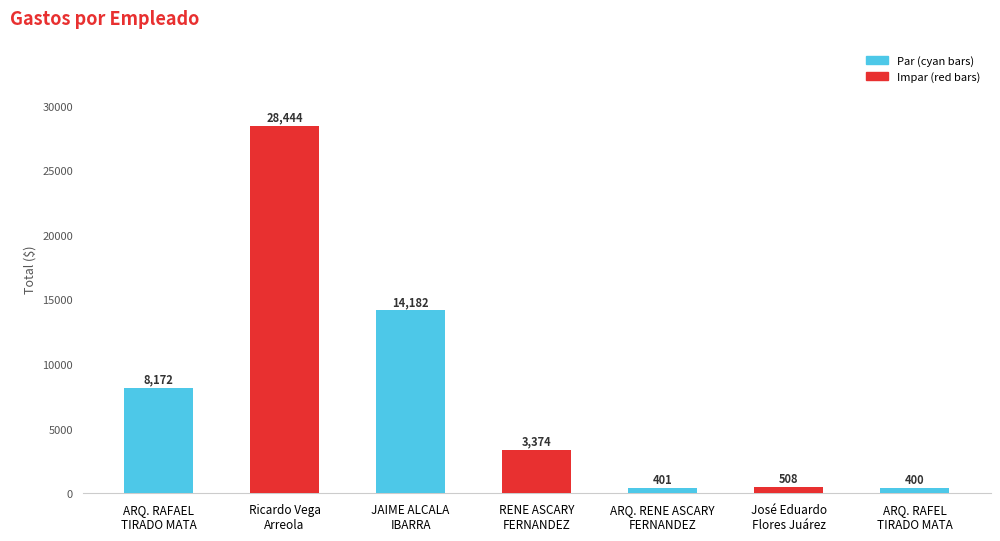

How many bars are there in total?

7